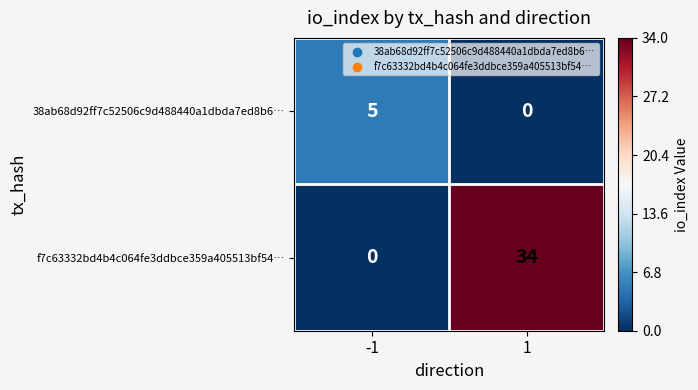

The value of 38ab68d92ff7c52506c9d488440a1dbda7ed8b6… at -1 is 2. True or false?

False